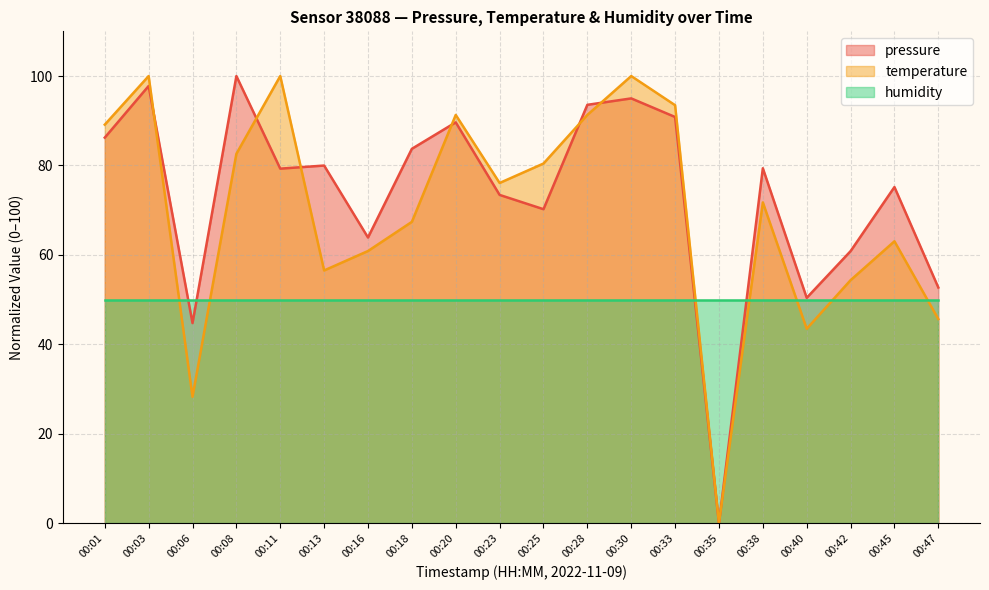

At which category is the sum across all series the highest?

00:03